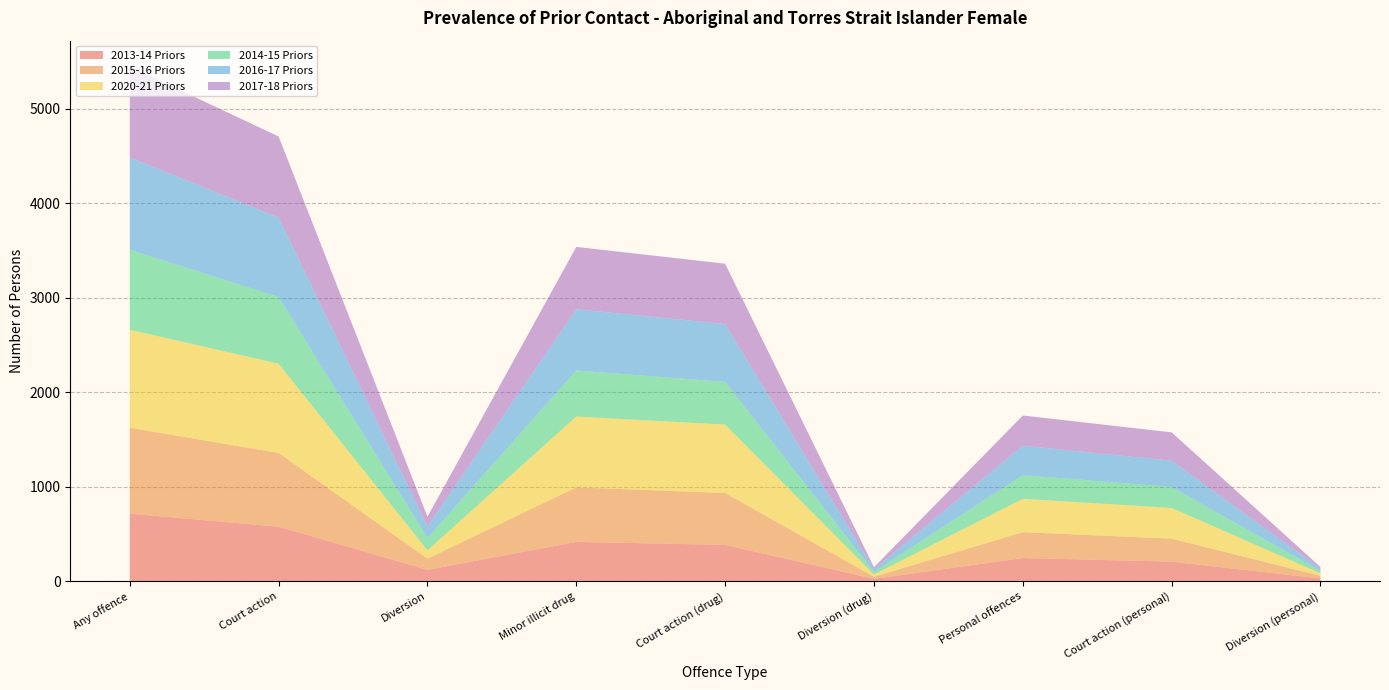

Which category has the highest value in the 2013-14 Priors series?

Any offence